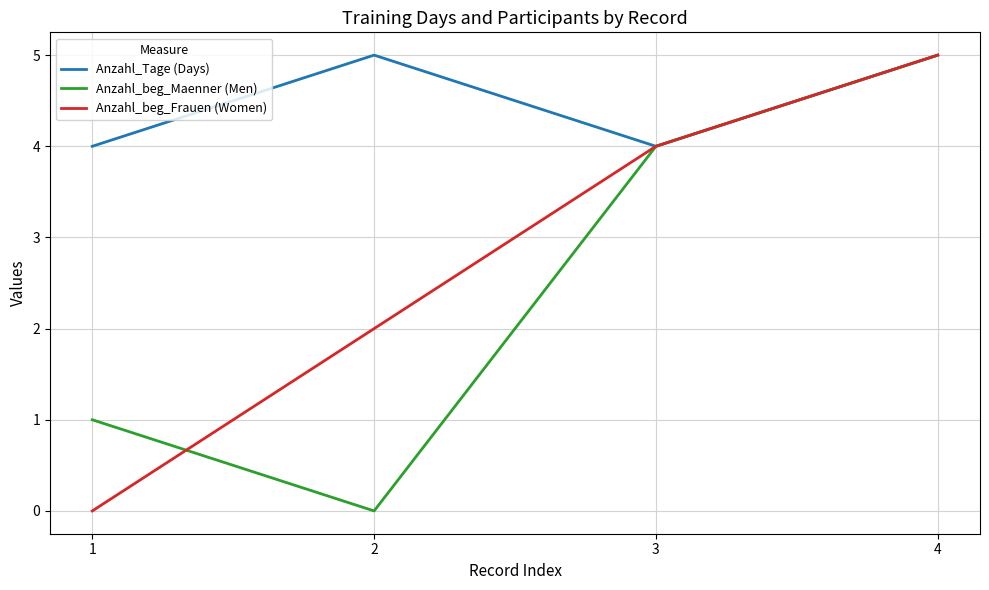

What is the average value of the Anzahl_beg_Frauen (Women) series?

3